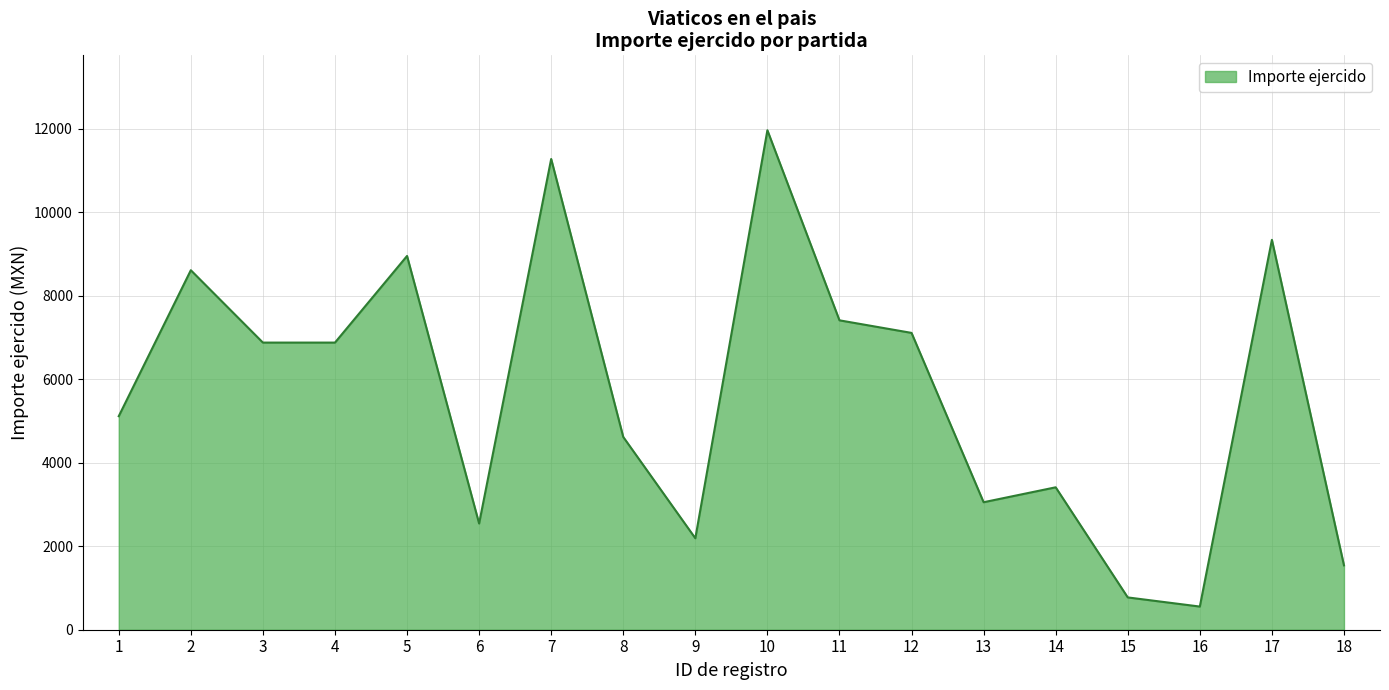

What is the maximum value shown in the chart?

11959.0